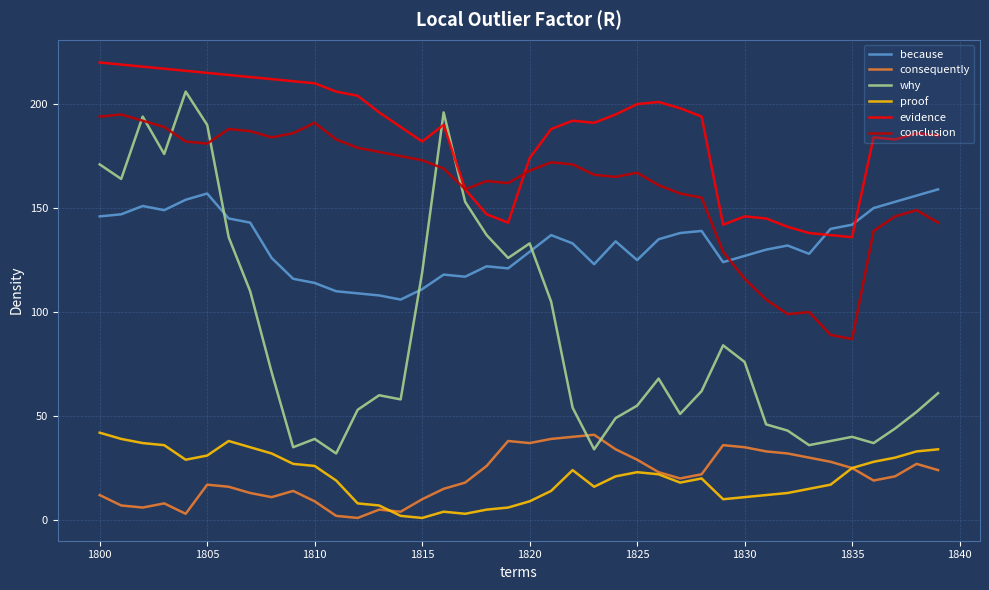

What are all the series names shown in the legend?

because, consequently, why, proof, evidence, conclusion